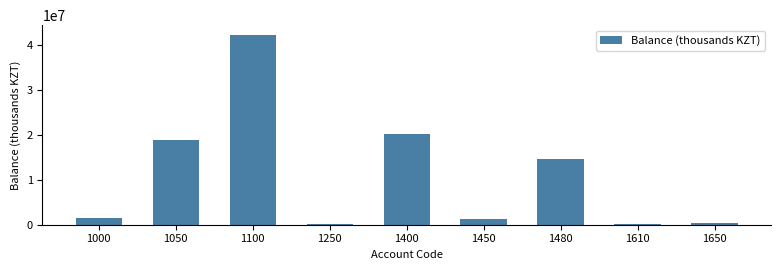

What is the average value?

11047929